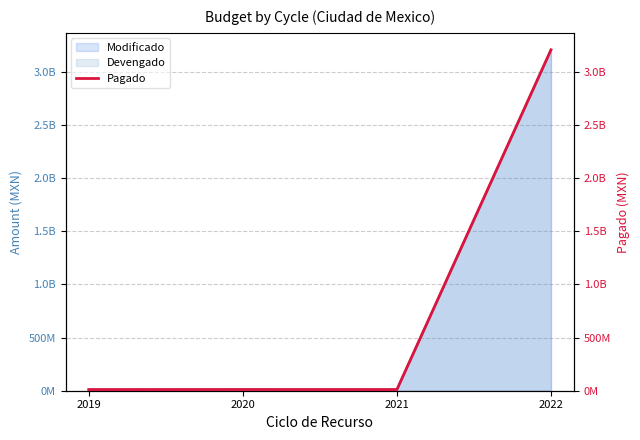

Reading left to right, transcribe all the data shown in this chart.

10763550.0	11173700.0	10963900.0	3204350073.3